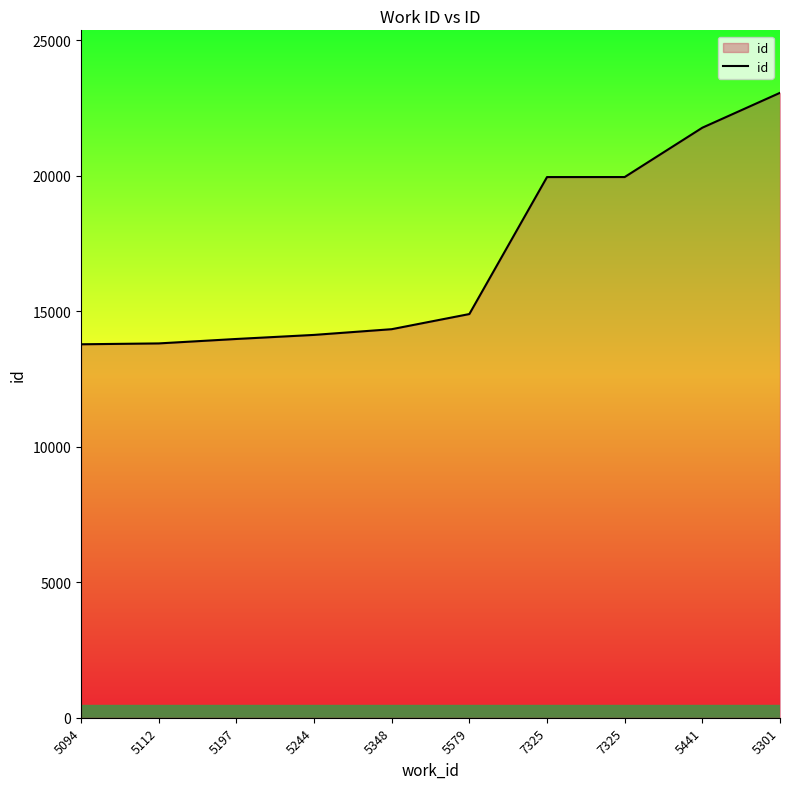

Which category has the highest value across all series?

5301